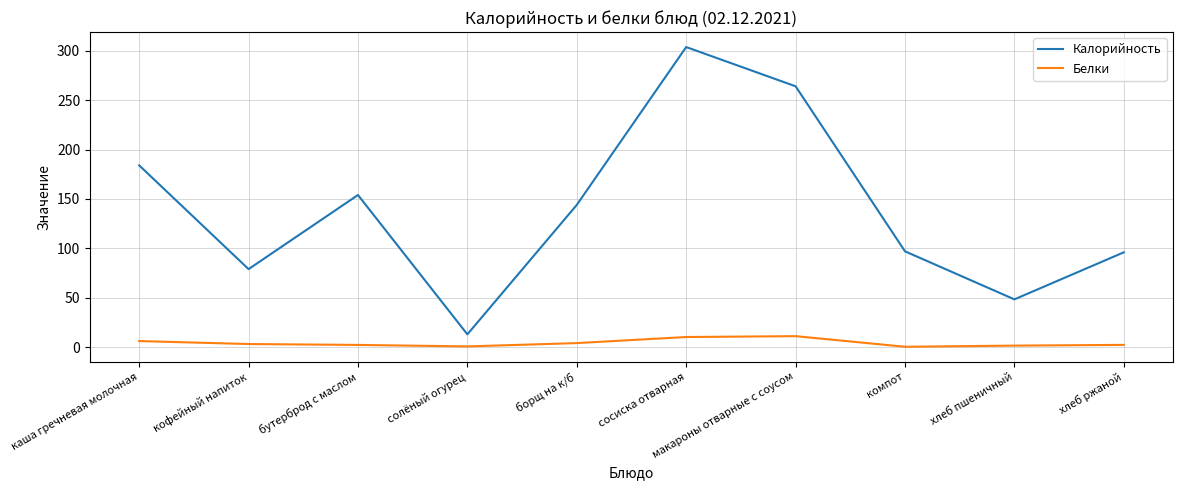

Rank the series at хлеб пшеничный from highest to lowest value.

Калорийность, Белки